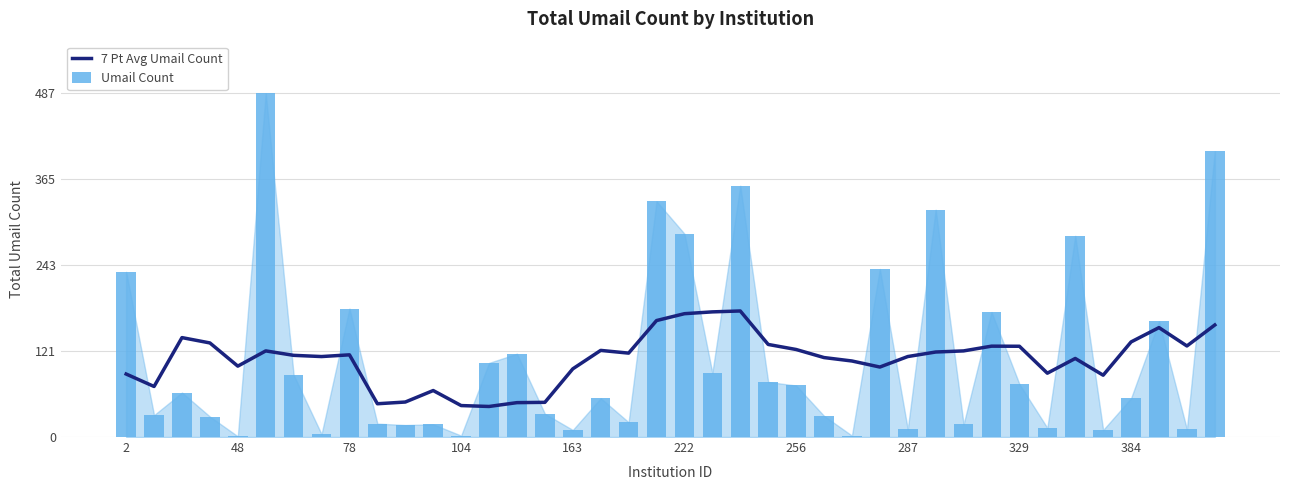

Reading left to right, transcribe all the data shown in this chart.

7 Pt Avg Umail Count: 89.2	71.6	140.8	133.3	100.4	122.0	115.7	114.0	116.4	47.1	49.6	65.9	44.6	43.3	48.7	49.1	96.6	122.7	118.9	165.0	174.7	177.3	178.6	131.1	124.0	112.6	107.7	99.1	114.0	120.4	122.0	128.7	128.6	90.4	111.3	87.6	134.7	155.0	129.0	158.8
Umail Count: 234.0	31.0	63.0	29.0	1.0	487.0	88.0	4.0	182.0	19.0	17.0	18.0	2.0	105.0	118.0	33.0	10.0	55.0	21.0	334.0	288.0	91.0	356.0	78.0	73.0	30.0	2.0	238.0	11.0	322.0	18.0	177.0	75.0	13.0	285.0	10.0	55.0	164.0	11.0	405.0